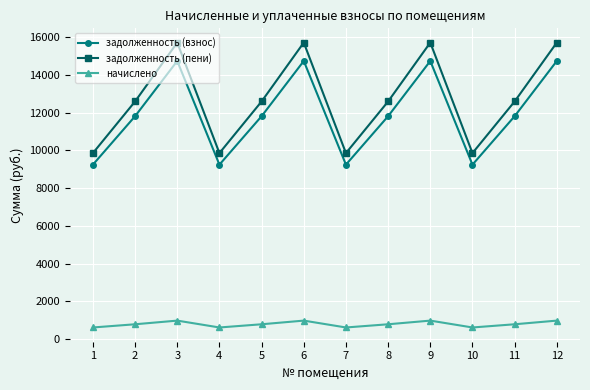

How many categories are shown in the chart?

12